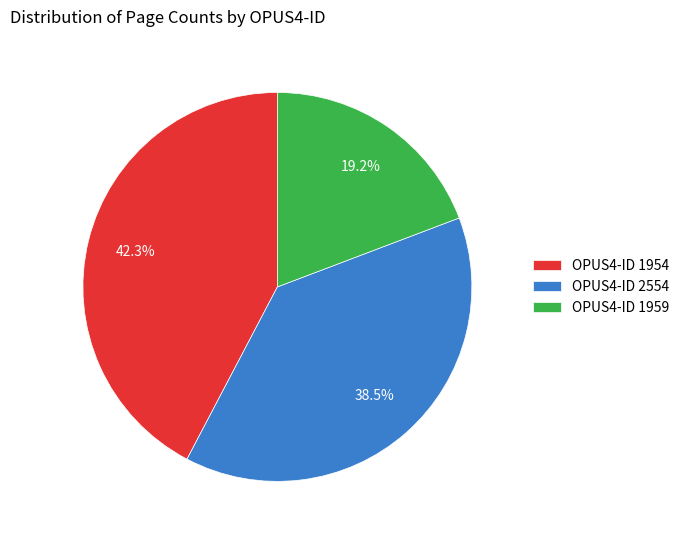

To the nearest percent, what is the difference between the largest and smallest slice percentages?

23%